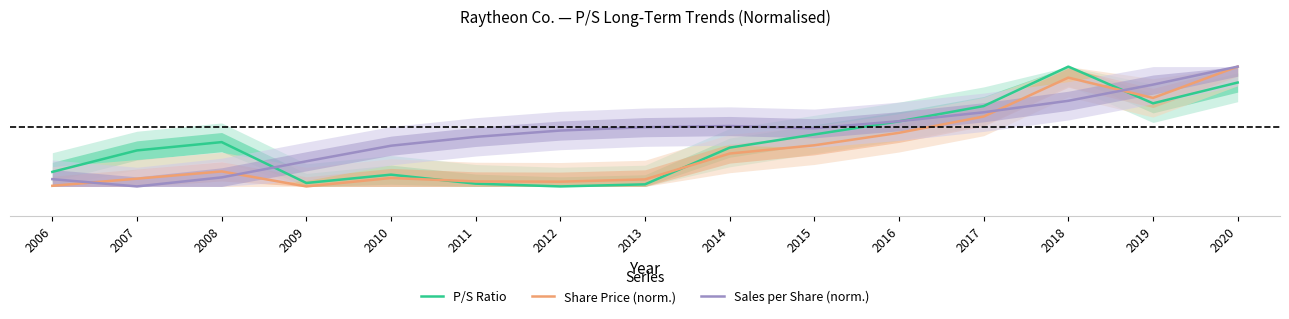

At which category does the chart reach its peak across all series?

2018